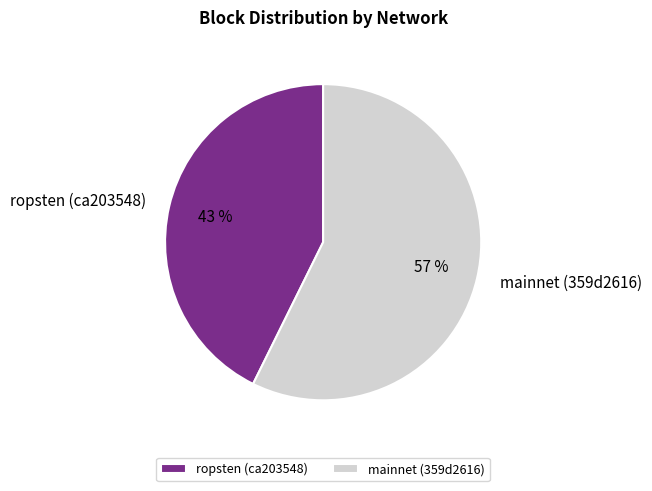

Does ropsten (ca203548) represent more than half of the total?

No